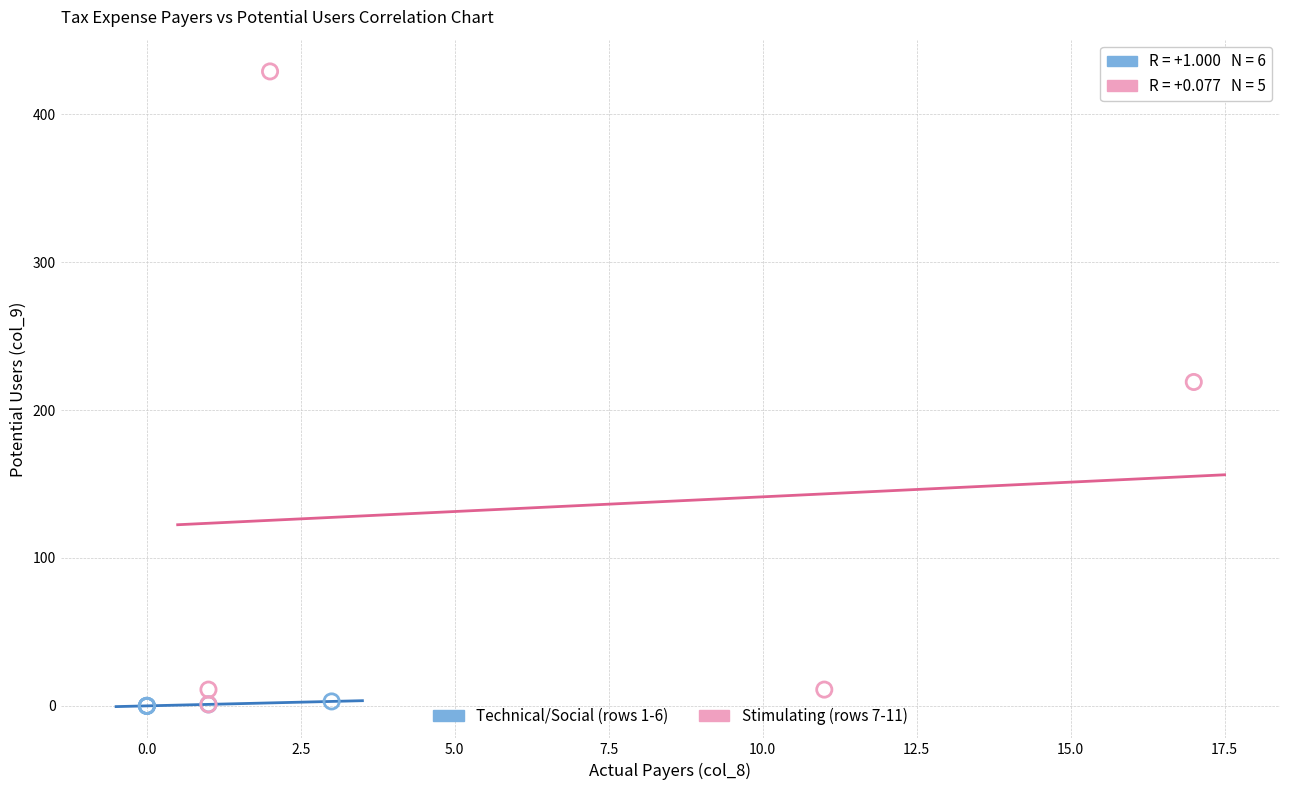

Which series has the largest Y range (max minus min)?

Stimulating (rows 7-11)